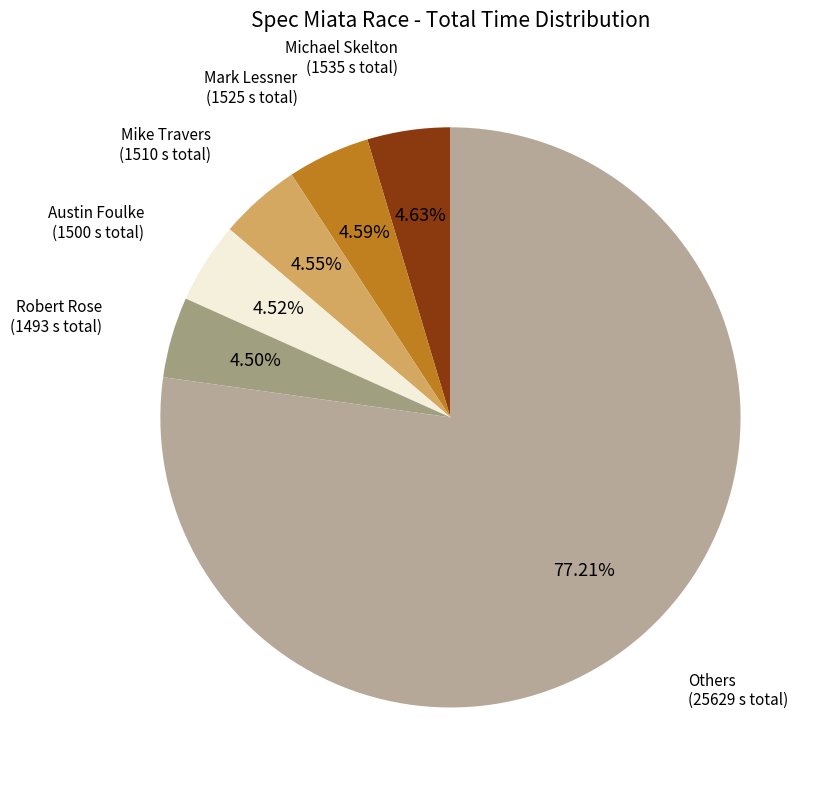

Count the number of slices in the pie.

6